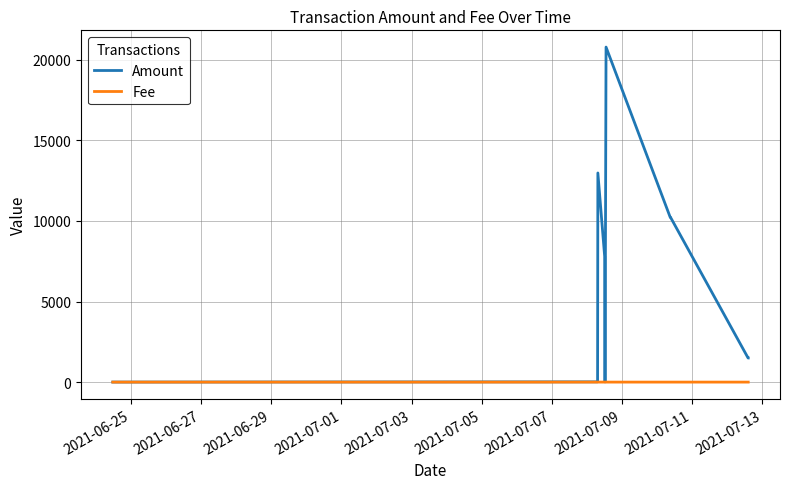

What is the difference between the maximum and minimum values in the Fee series?

0.1